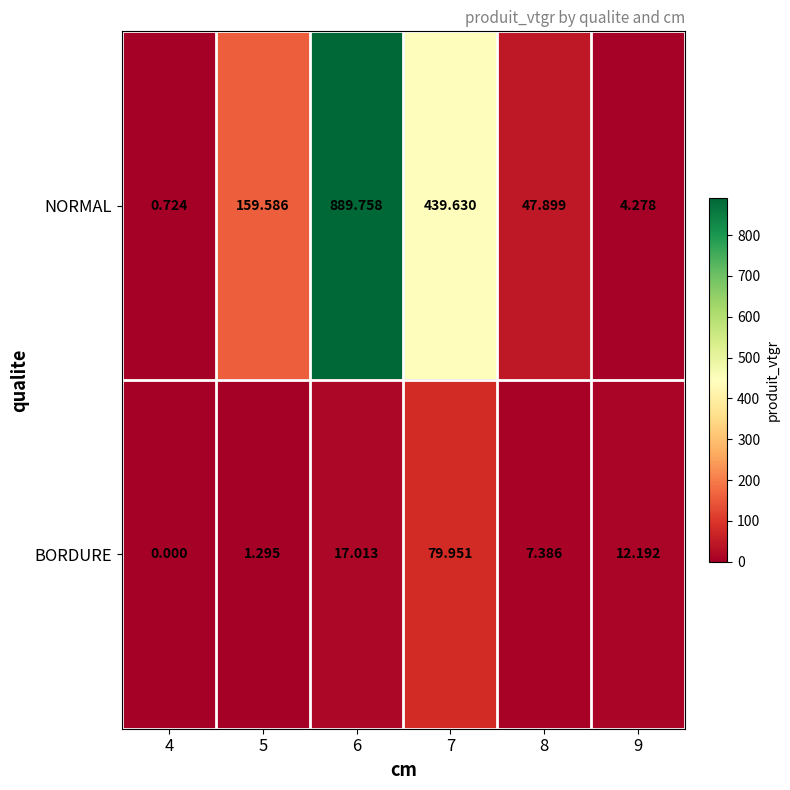

Between 7 and 8, which series saw the biggest shift?

NORMAL